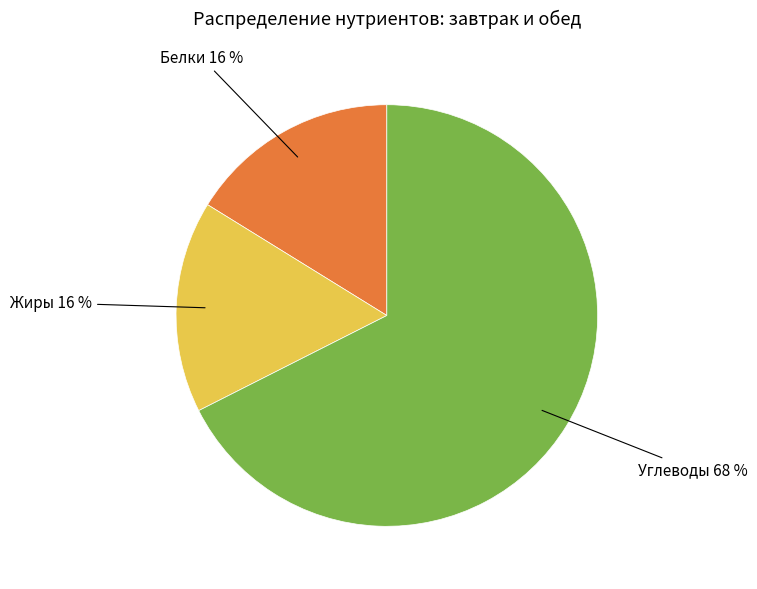

To the nearest percent, what is the average slice percentage?

33%